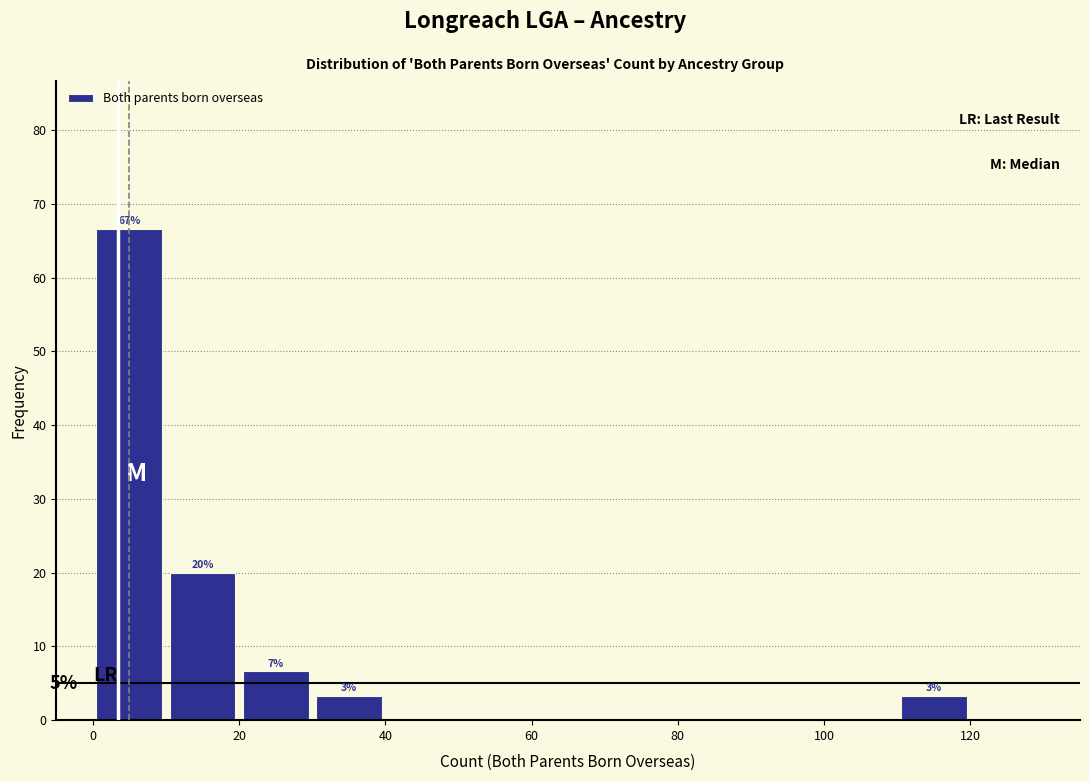

Over which range of the x-axis is the bar tallest?

0 to 10